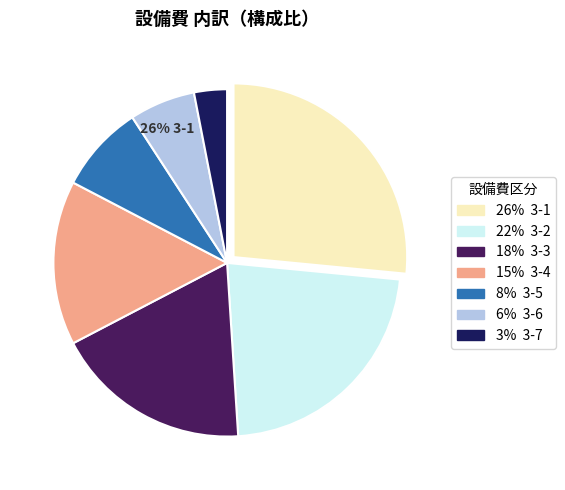

Is there any slice that represents more than half of the pie?

No